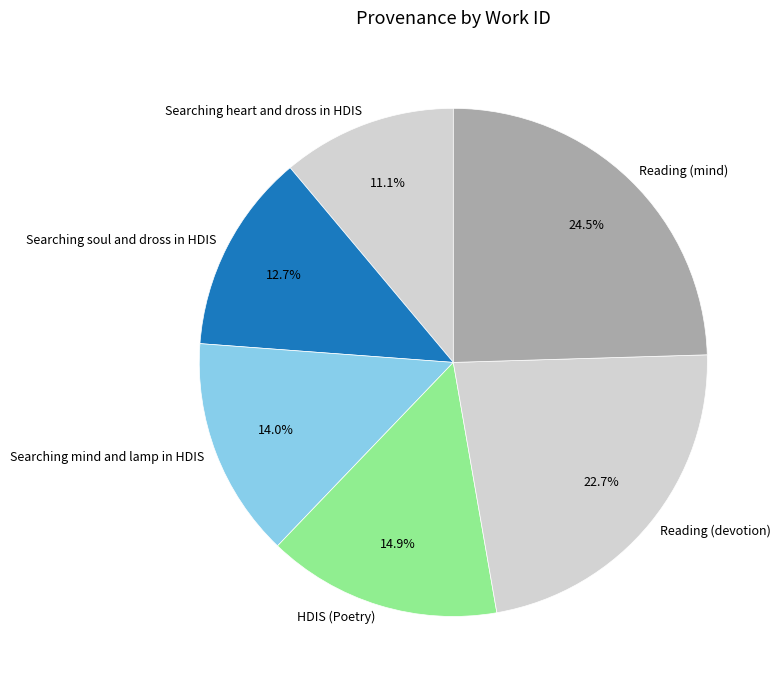

Do Searching heart and dross in HDIS and HDIS (Poetry) together represent more than half of the pie?

No